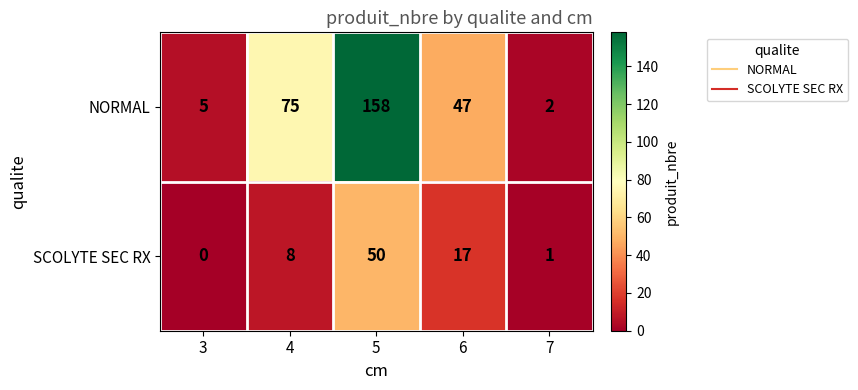

What is the difference between the highest and lowest values at 6?

30